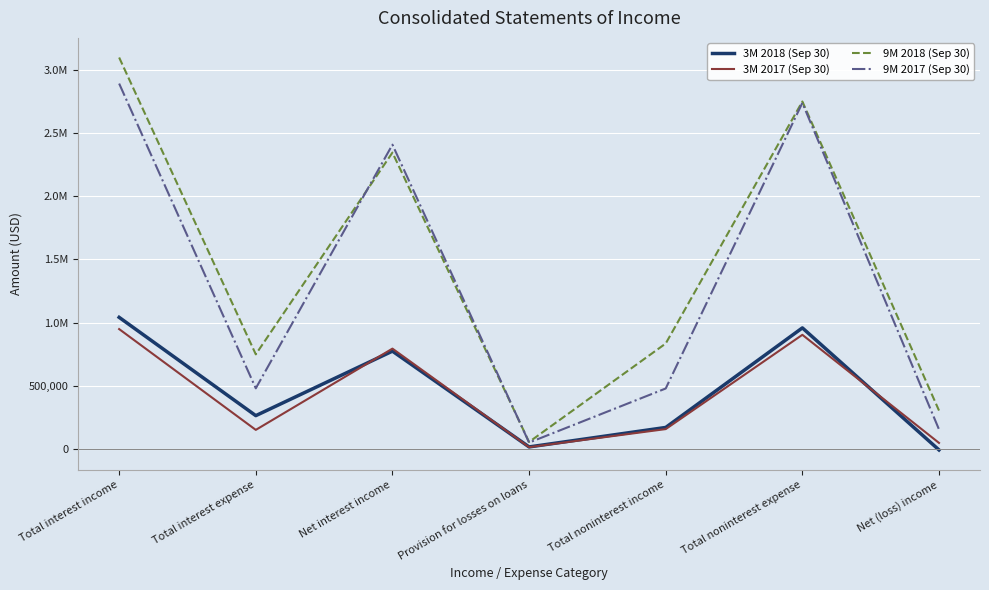

Which series has the largest total across all categories?

9M 2018 (Sep 30)